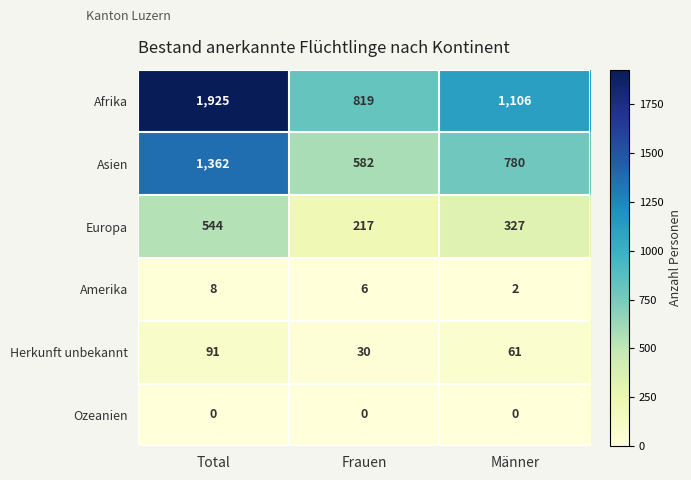

What is the difference between the highest and lowest values at Frauen?

819